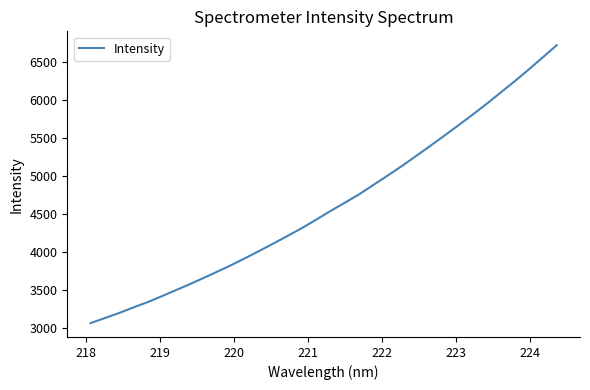

What is the difference between the maximum and minimum values?

3661.9